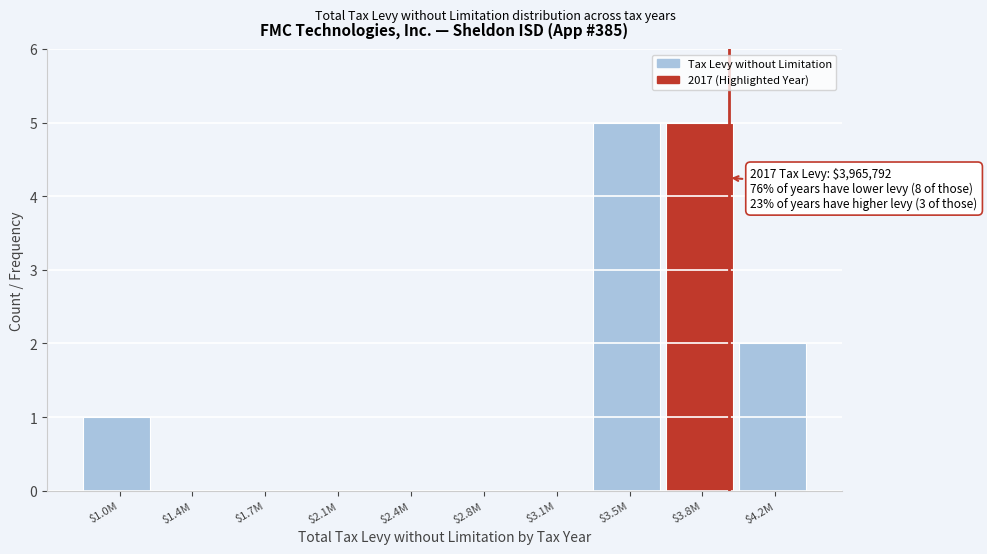

What is the maximum value shown in the chart?

5